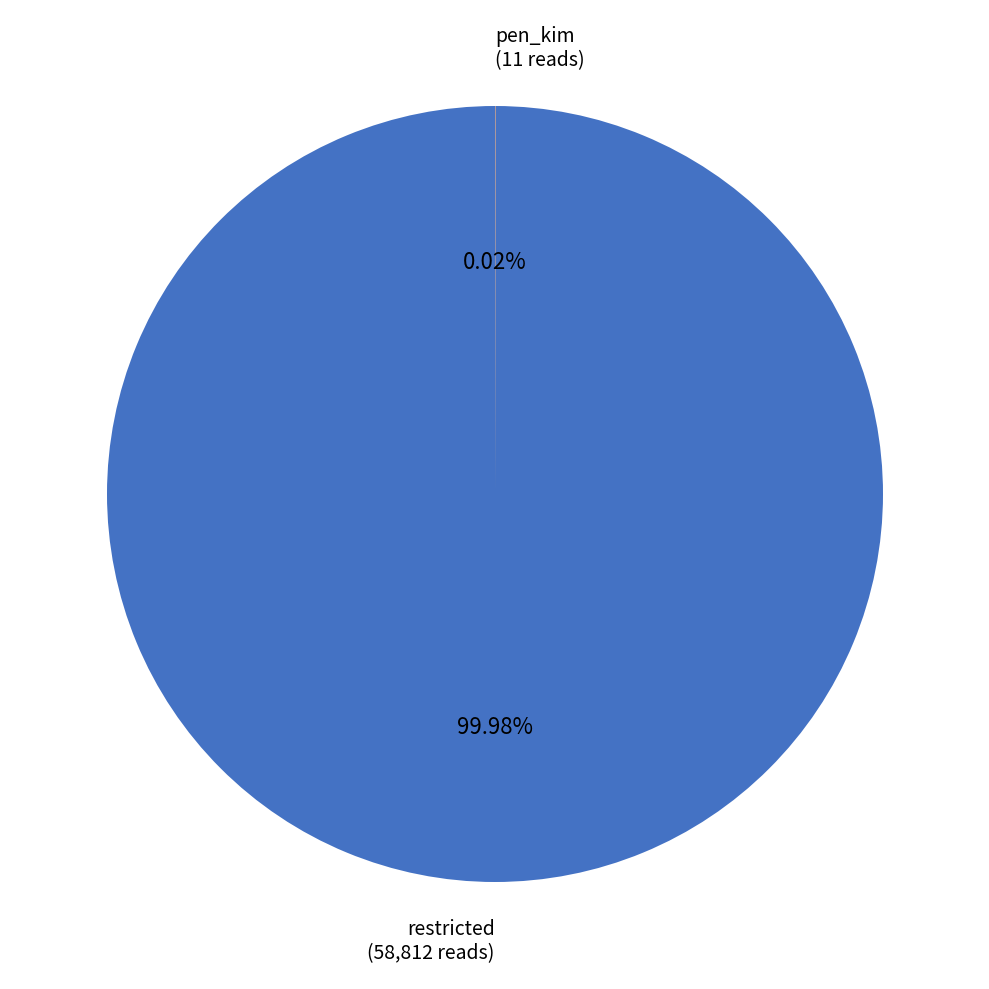

Which slice is the largest?

restricted